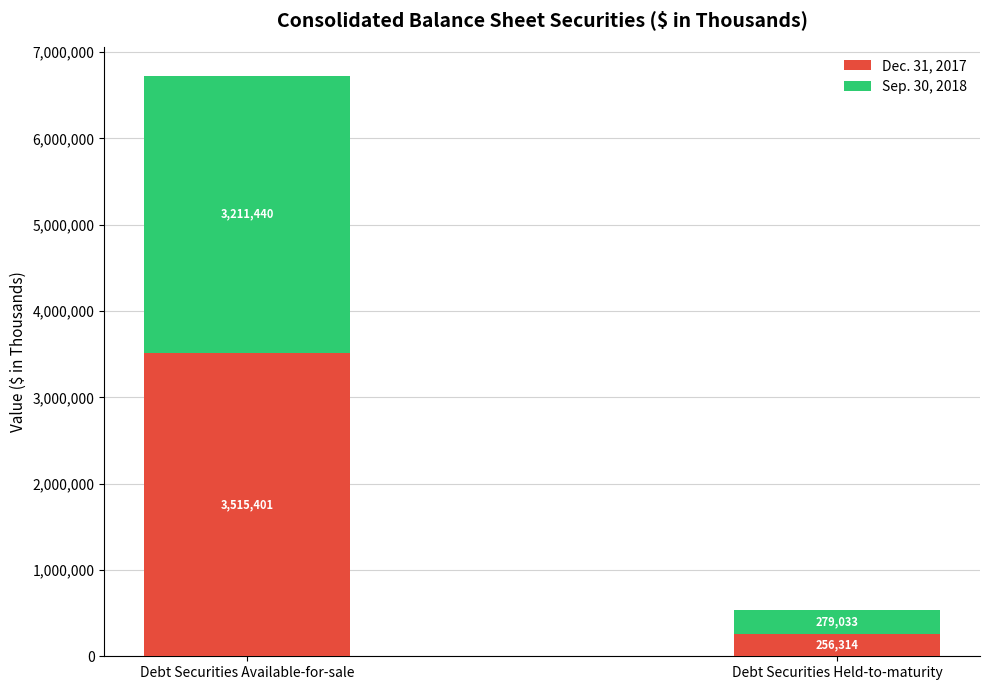

Rank the categories by Dec. 31, 2017 value from lowest to highest.

Debt Securities Held-to-maturity, Debt Securities Available-for-sale